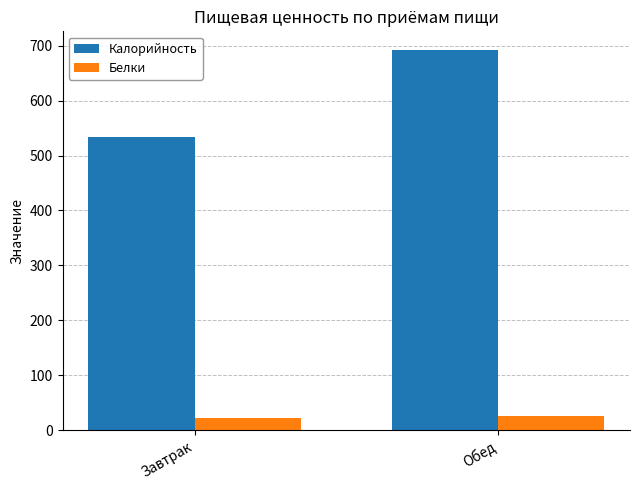

What is the value of the Калорийность bar at the 2nd from the left?

691.4